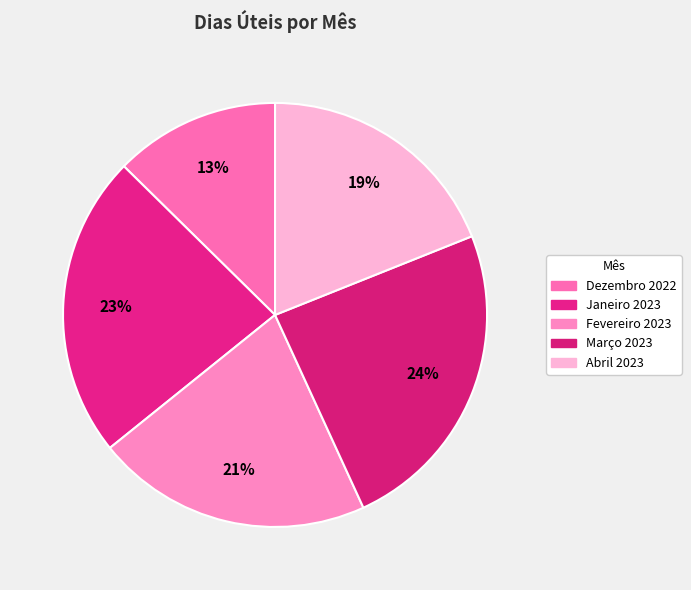

Which category has the smallest portion of the pie?

Dezembro 2022